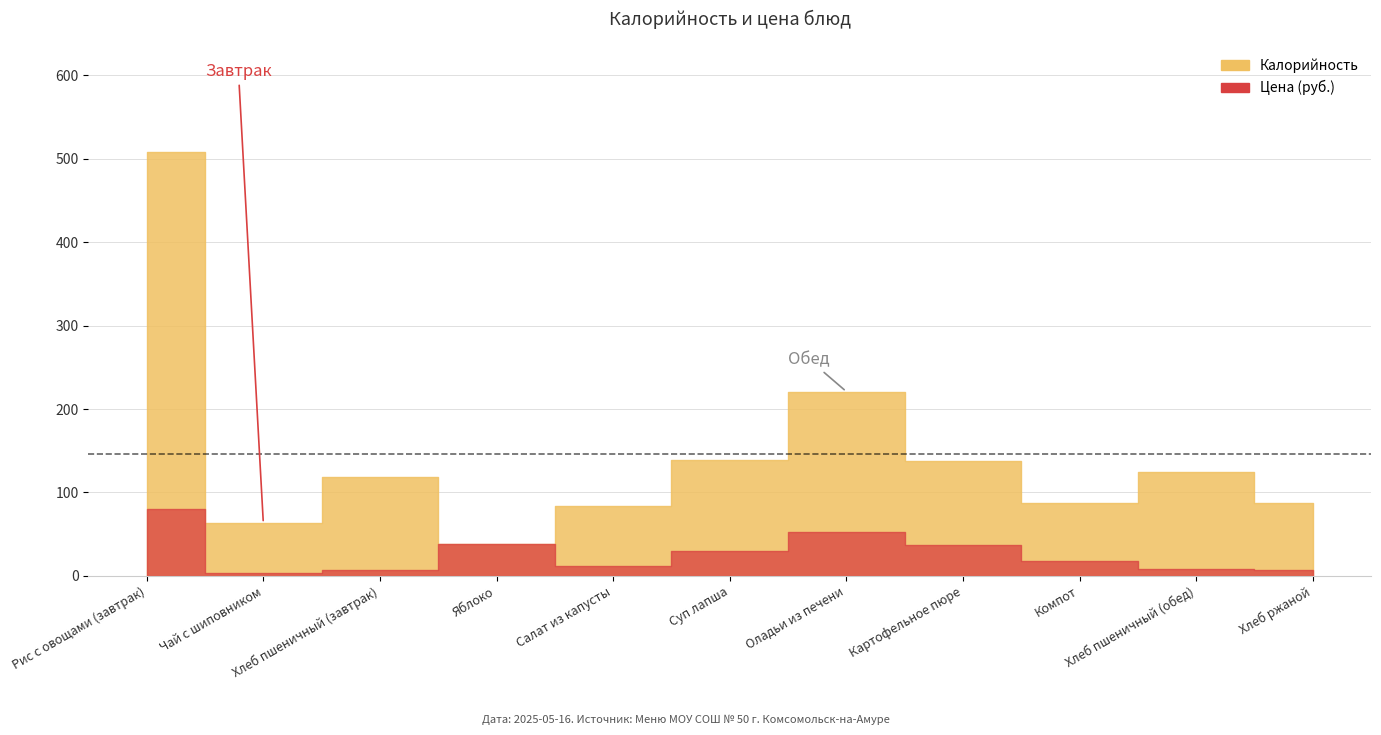

Reading right to left, what are all the values shown in this chart?

Калорийность: Хлеб ржаной=87.0	Хлеб пшеничный (обед)=125.0	Компот=87.0	Картофельное пюре=138.0	Оладьи из печени=221.0	Суп лапша=139.0	Салат из капусты=84.0	Яблоко=38.0	Хлеб пшеничный (завтрак)=118.0	Чай с шиповником=63.0	Рис с овощами (завтрак)=508.0
Цена: Хлеб ржаной=7.7	Хлеб пшеничный (обед)=7.7	Компот=17.7	Картофельное пюре=37.2	Оладьи из печени=53.0	Суп лапша=29.8	Салат из капусты=11.9	Яблоко=38.3	Хлеб пшеничный (завтрак)=7.3	Чай с шиповником=3.9	Рис с овощами (завтрак)=80.4